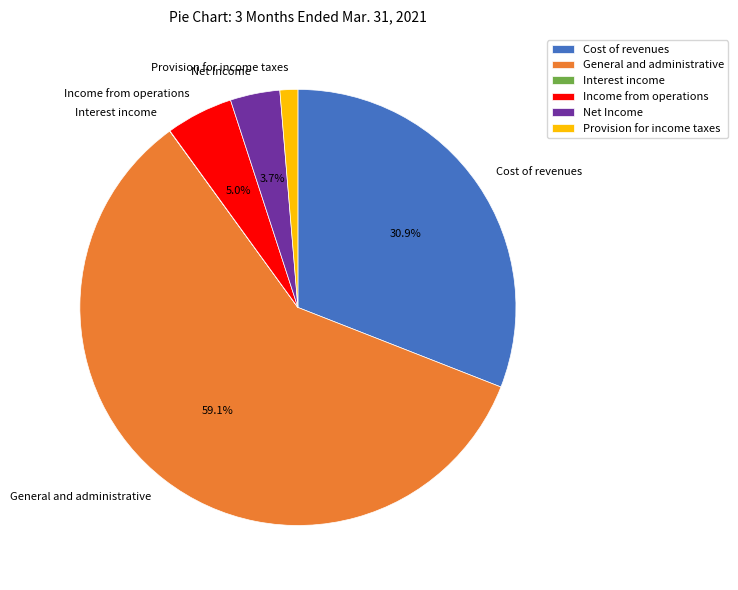

Which slice represents more than half of the pie?

General and administrative